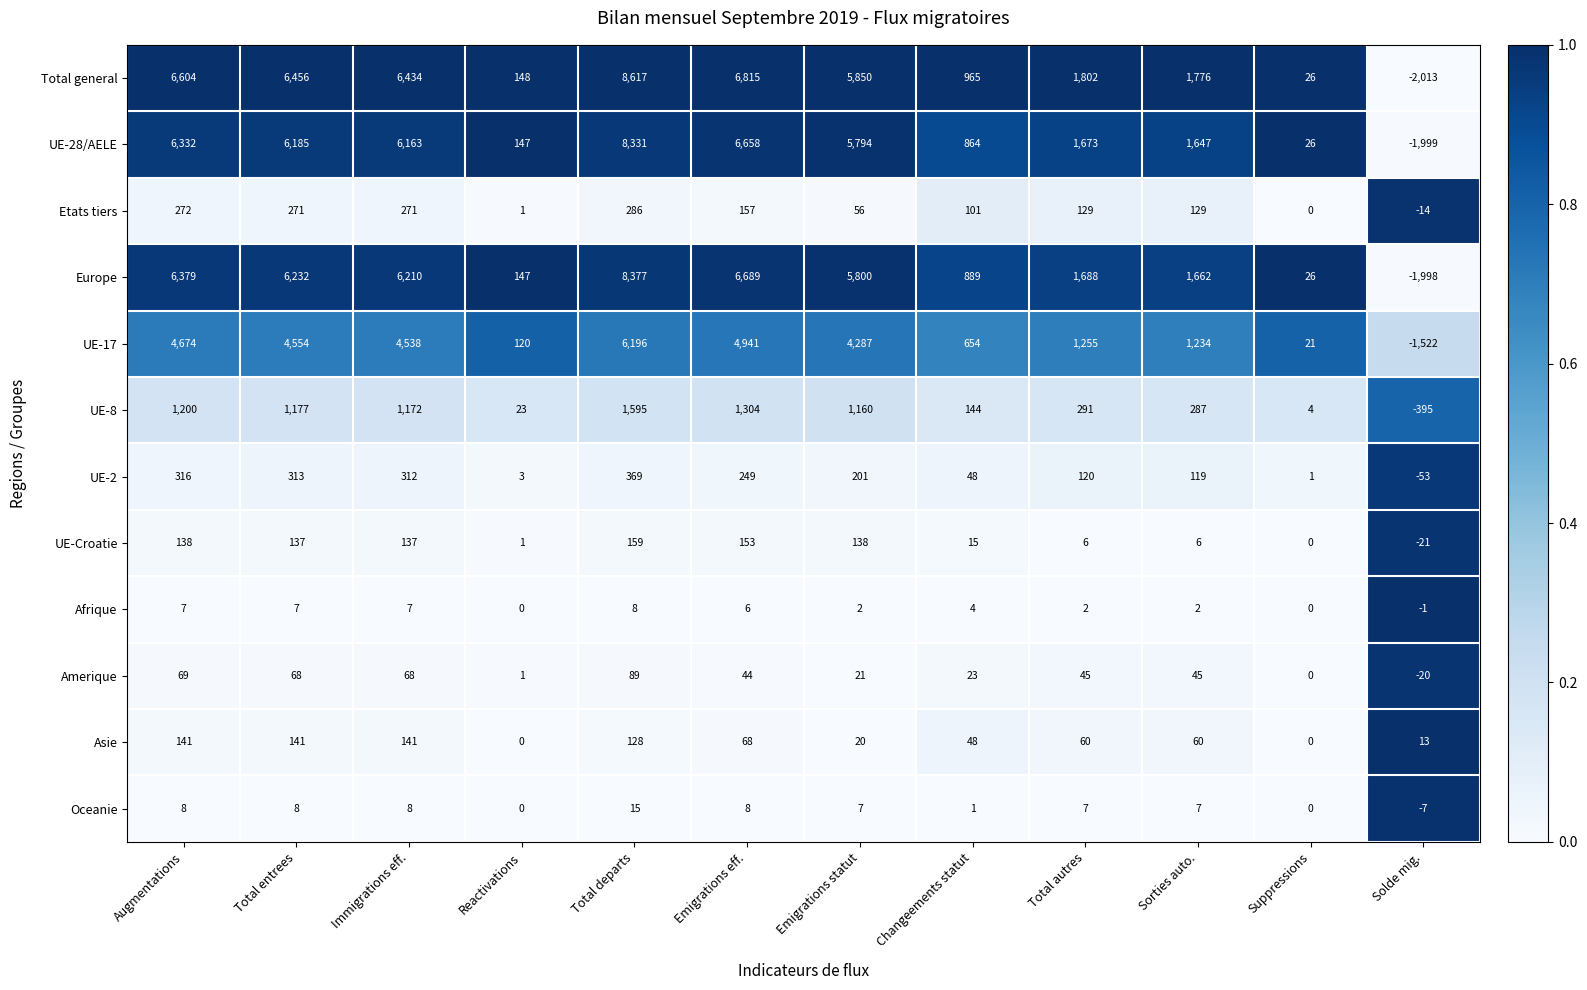

Which category has the highest value in the UE-17 series?

Total departs